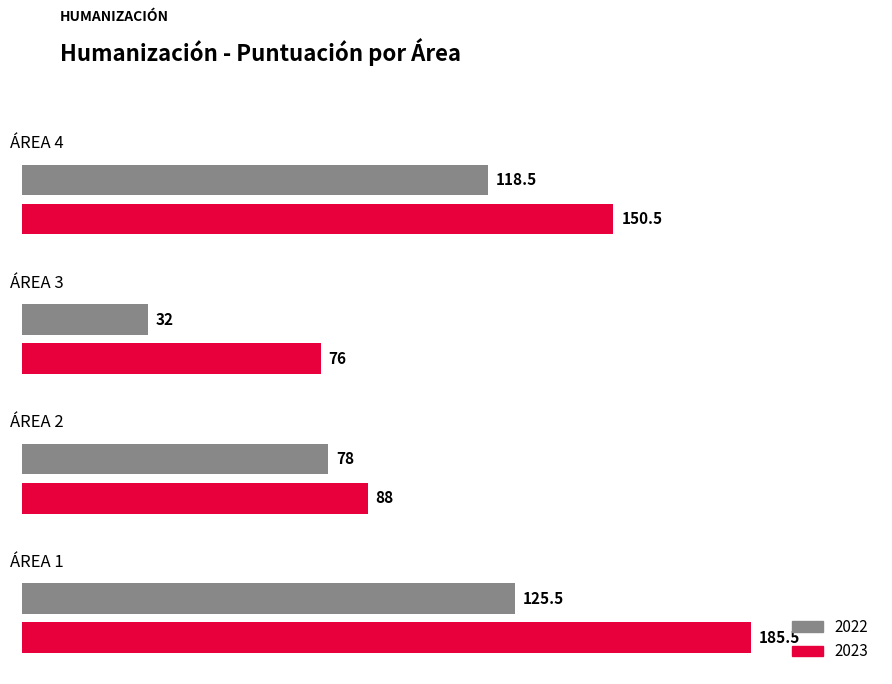

List the series in order of their peak value, highest first.

2023, 2022